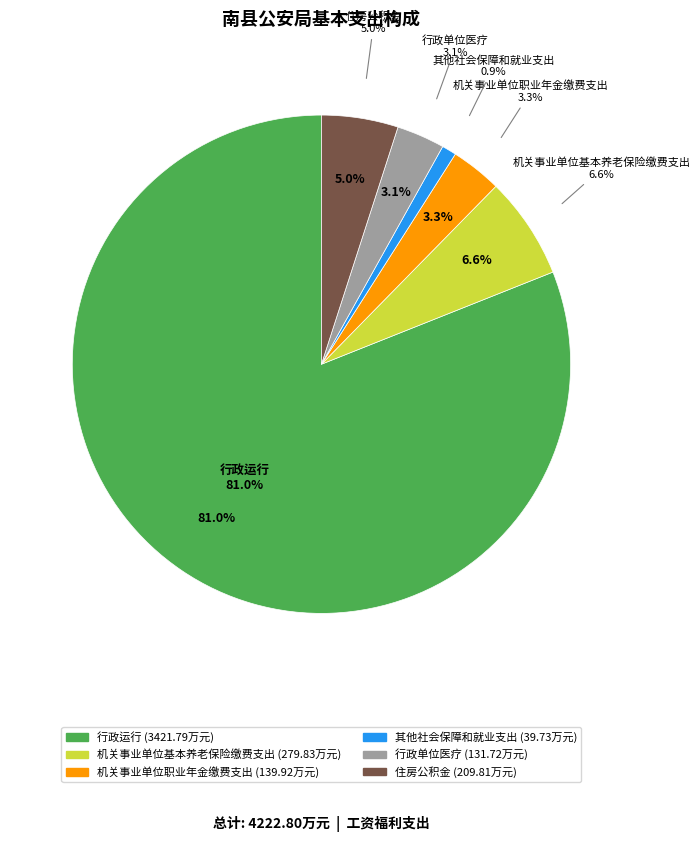

To the nearest percent, what portion does 其他社会保障和就业支出 represent?

1%